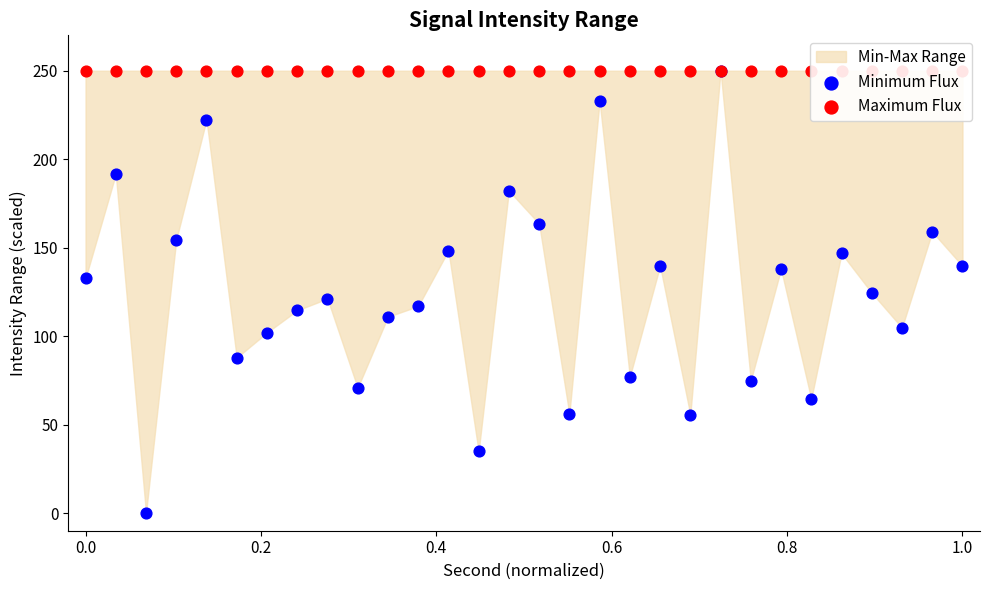

Is the value of Minimum Flux at 23 greater than the value of Maximum Flux at 10?

No